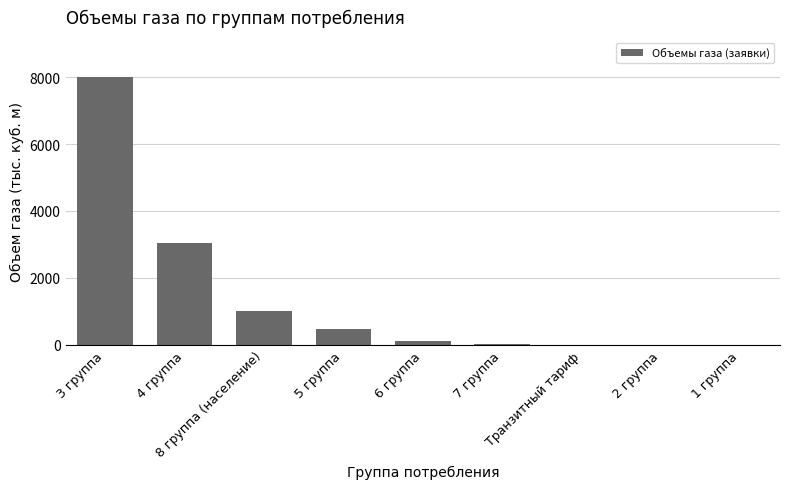

What is the sum of all values?

12621.9